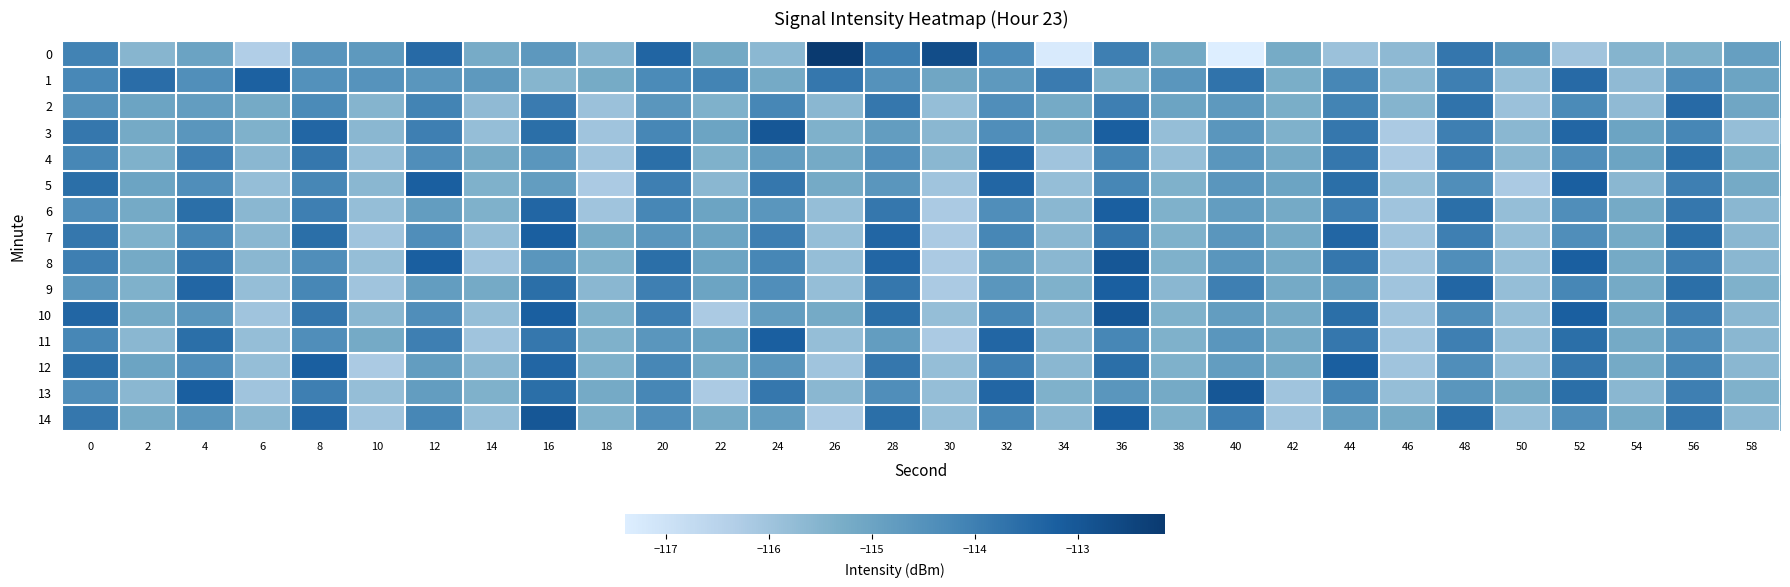

At how many categories does at least one series exceed -114?

20